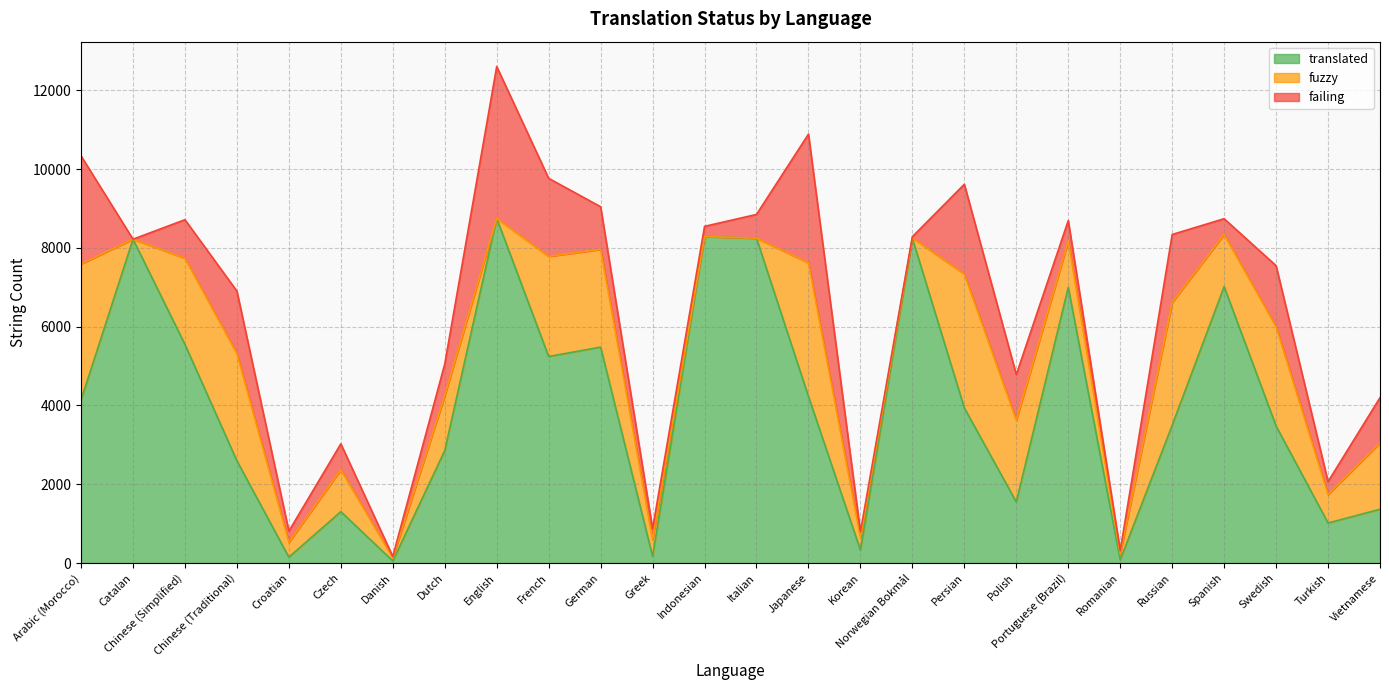

Which category has the highest value across all series?

English